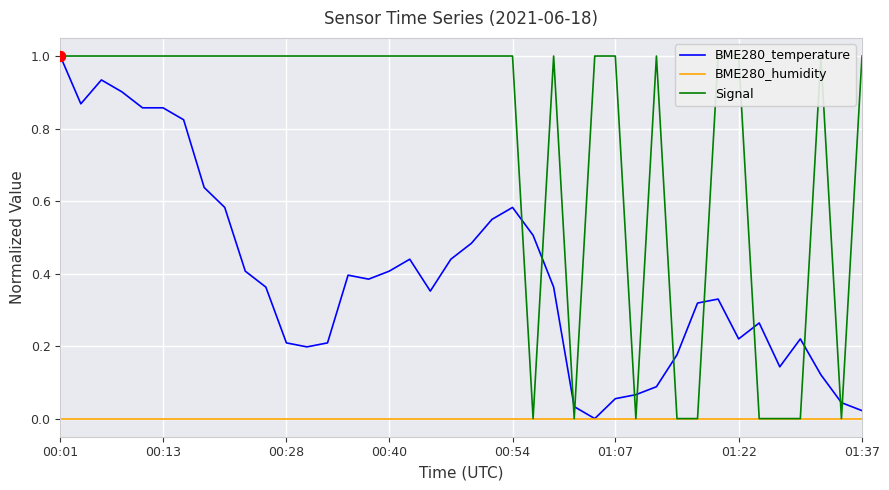

At how many categories does at least one series exceed 0?

40